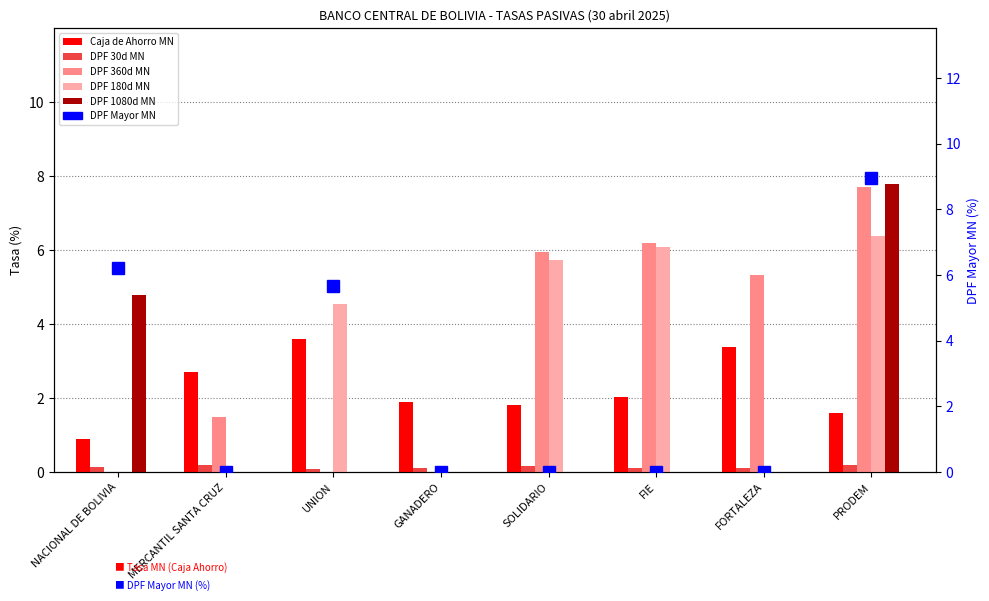

Which series changed the most between NACIONAL DE BOLIVIA and FORTALEZA?

DPF Mayor MN